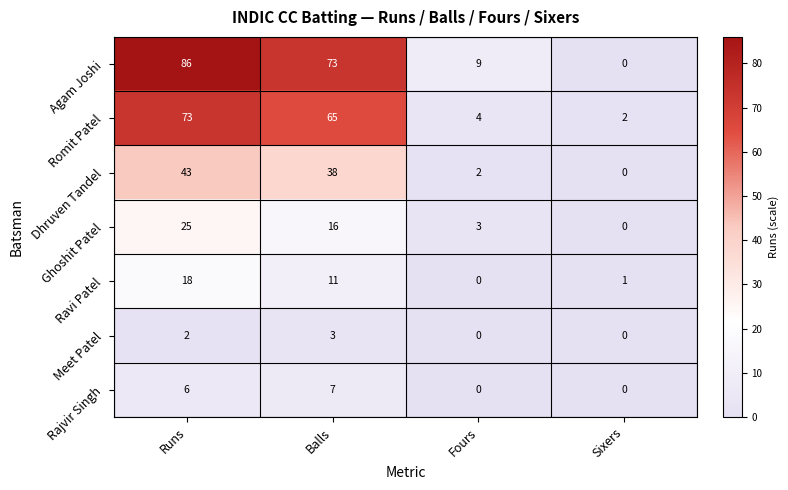

Between Balls and Sixers, which series saw the biggest shift?

Agam Joshi